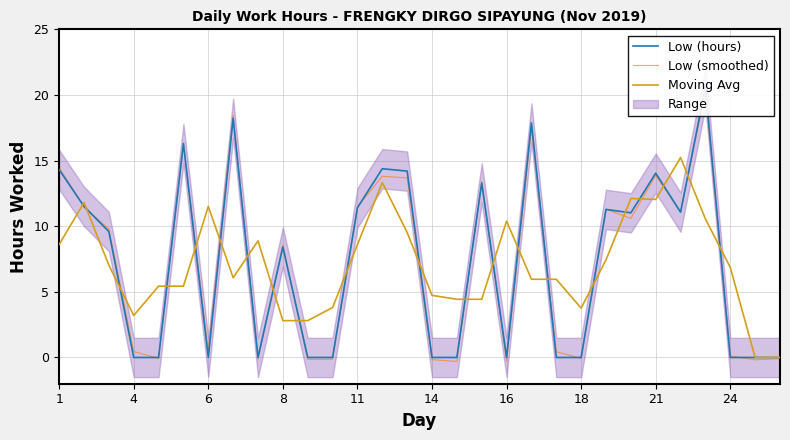

What is the maximum value for Moving Avg?

15.2